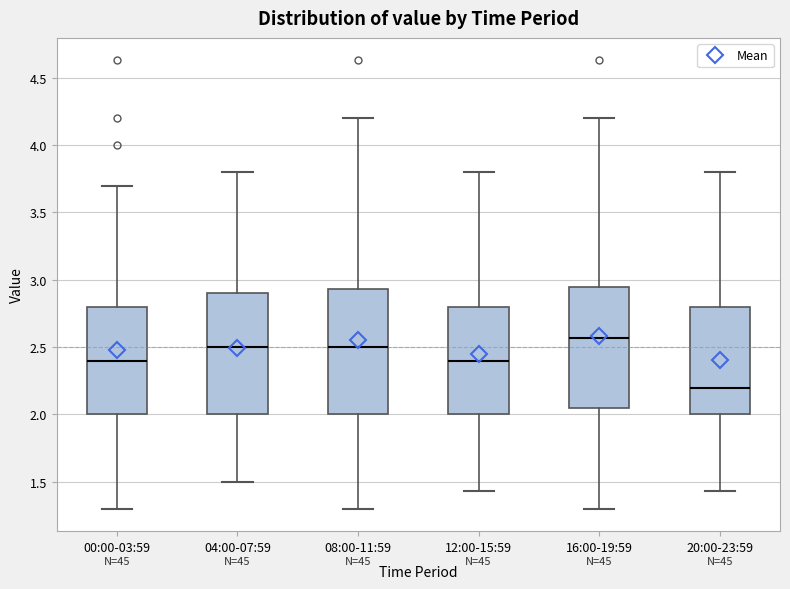

Where does the lower whisker of the box for 00:00-03:59 end on the y-axis? The values are not printed on the chart, so give them approximately, as read against the axis.

1.30